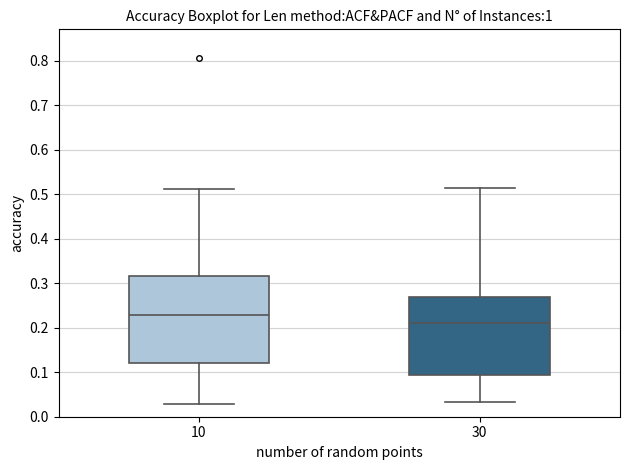

Which box has the lowest median line?

30